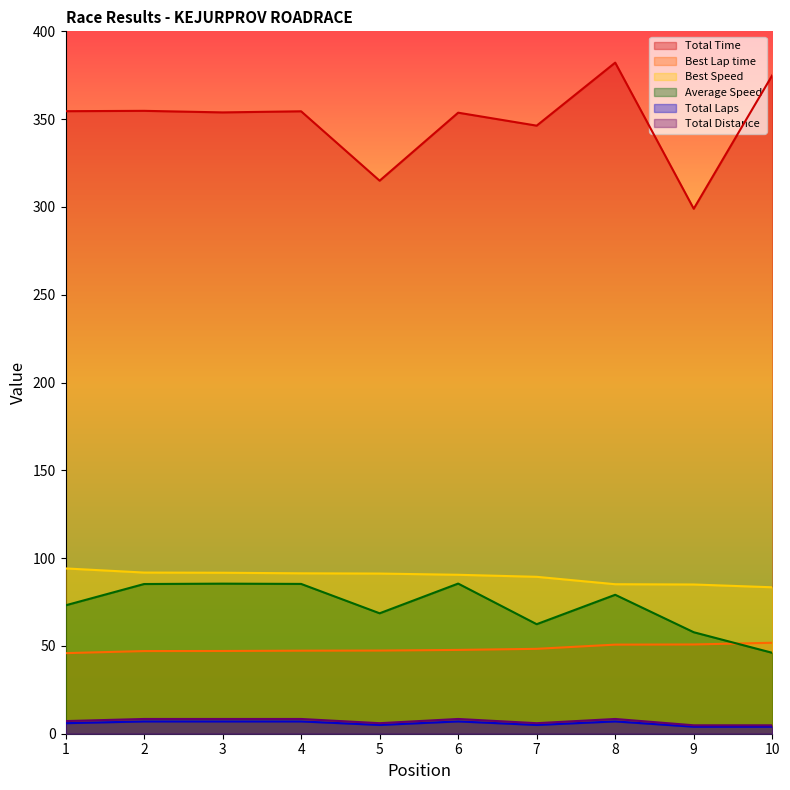

Reading left to right, what are all the values shown in this chart?

Total Time: 354.5	354.7	353.8	354.5	314.9	353.7	346.3	382.2	299.0	375.0
Best Lap time: 45.9	47.1	47.1	47.3	47.4	47.7	48.3	50.7	50.8	51.8
Best Speed: 94.1	91.8	91.7	91.4	91.2	90.5	89.4	85.1	85.0	83.4
Average Speed: 73.1	85.2	85.5	85.3	68.6	85.5	62.4	79.1	57.8	46.1
Total Laps: 6.0	7.0	7.0	7.0	5.0	7.0	5.0	7.0	4.0	4.0
Total Distance: 7.2	8.4	8.4	8.4	6.0	8.4	6.0	8.4	4.8	4.8